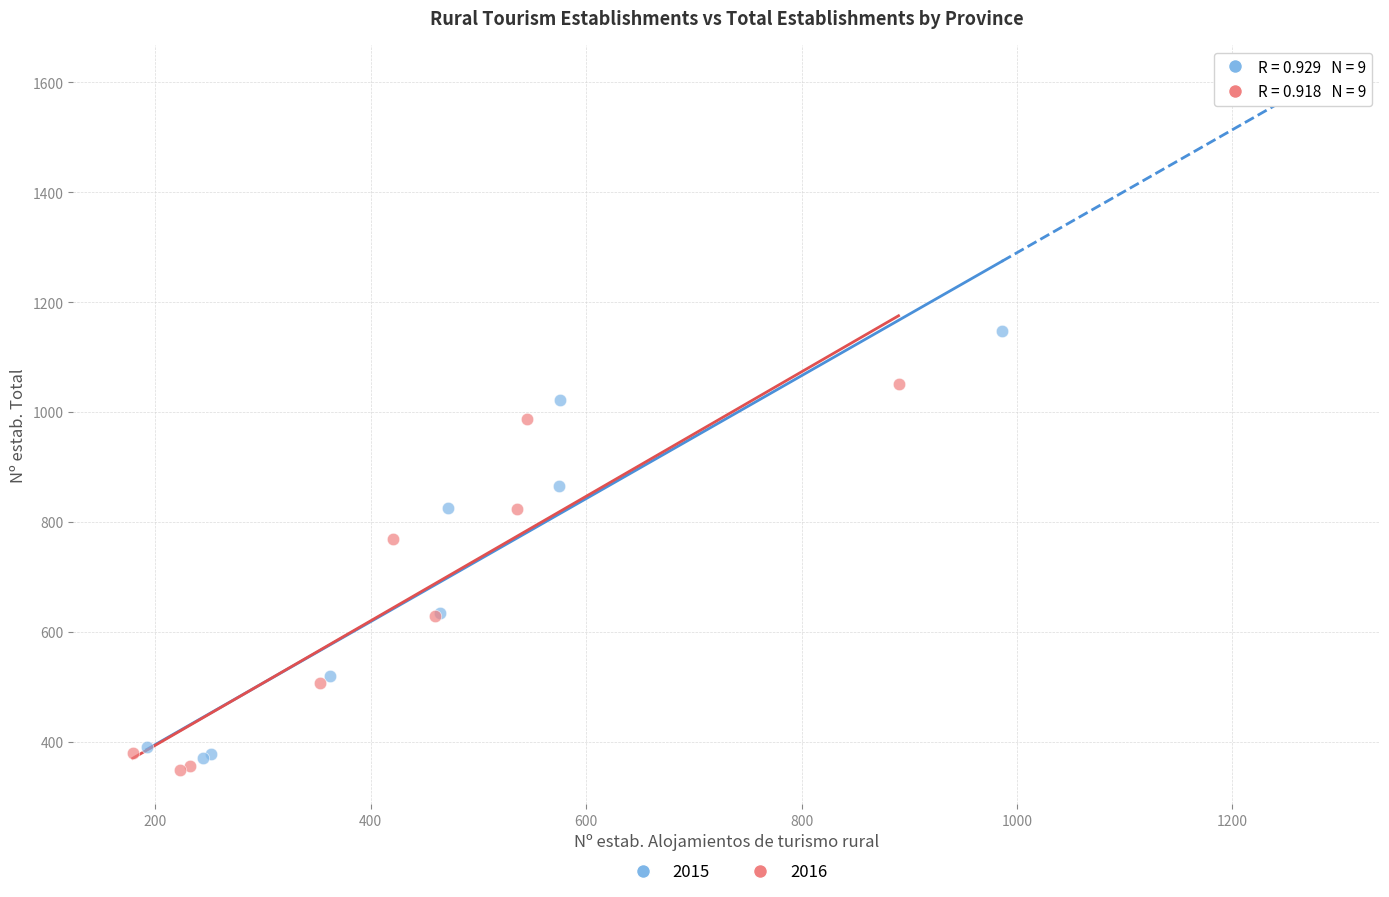

Which series has the largest Y range (max minus min)?

2015